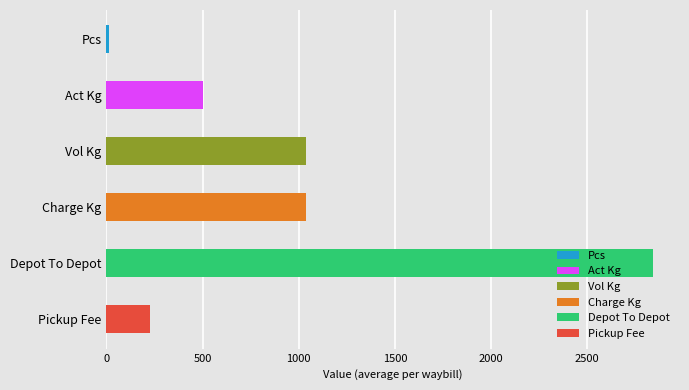

What is the value of the Pcs bar at the 2nd from the left?

3.0